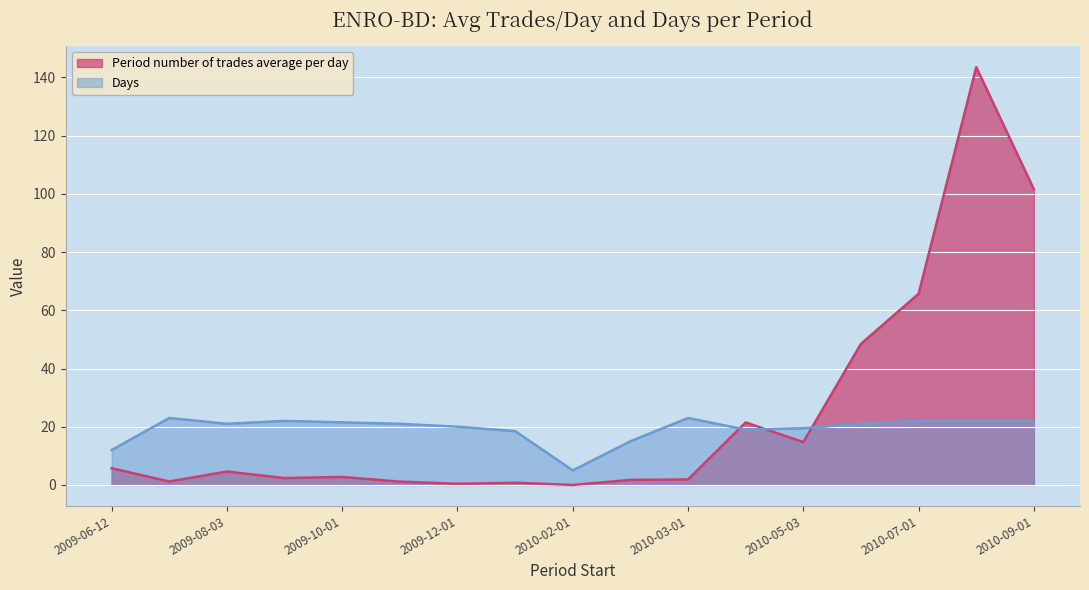

Between 2010-02-01 and 2009-09-01, which is larger?

2009-09-01